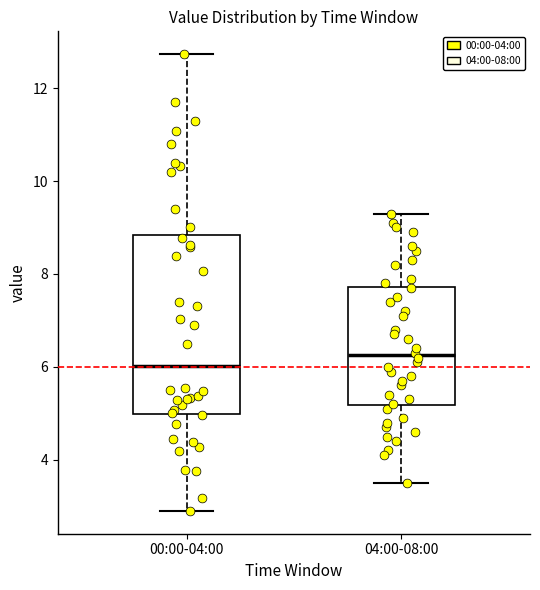

Where does the median line of the box for 04:00-08:00 sit on the y-axis? The values are not printed on the chart, so give them approximately, as read against the axis.

6.2